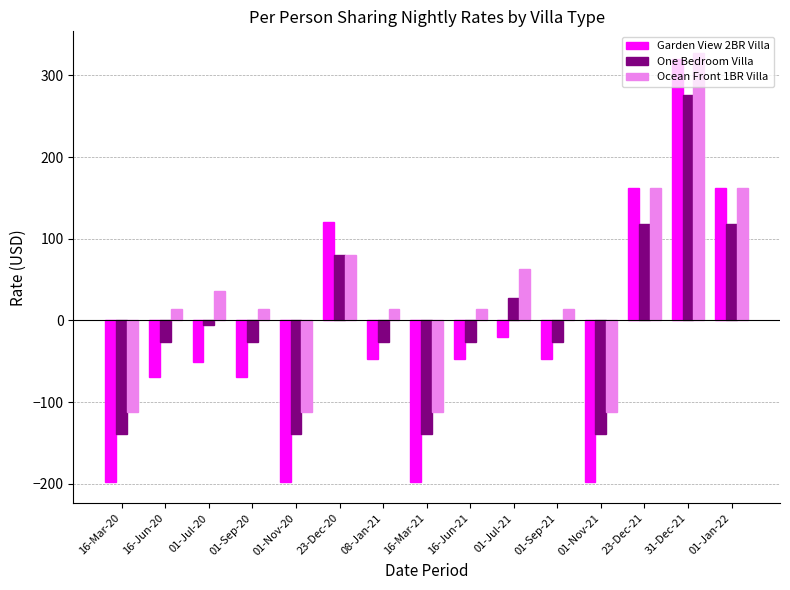

What is the greatest value displayed?

327.6